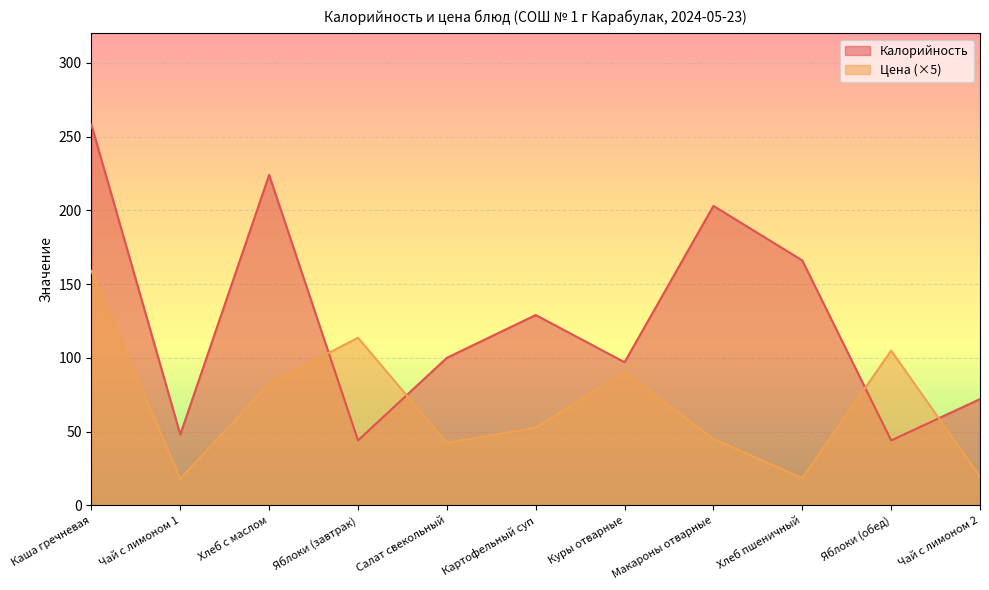

List the labels in order of Калорийность value, largest first.

Каша гречневая, Хлеб с маслом, Макароны отварные, Хлеб пшеничный, Картофельный суп, Салат свекольный, Куры отварные, Чай с лимоном 2, Чай с лимоном 1, Яблоки (завтрак), Яблоки (обед)